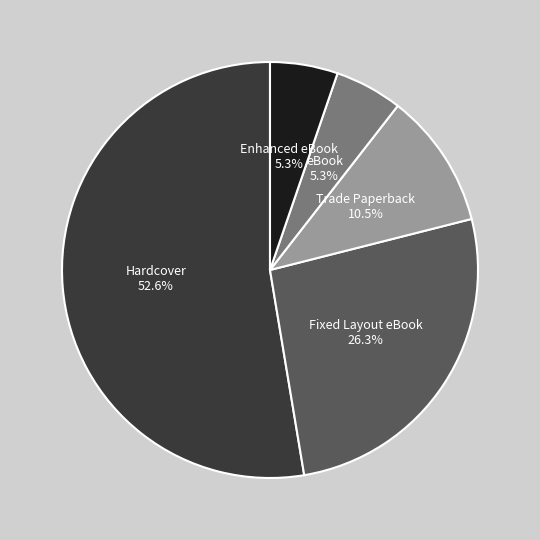

The Hardcover slice represents 27% of the pie. True or false?

False